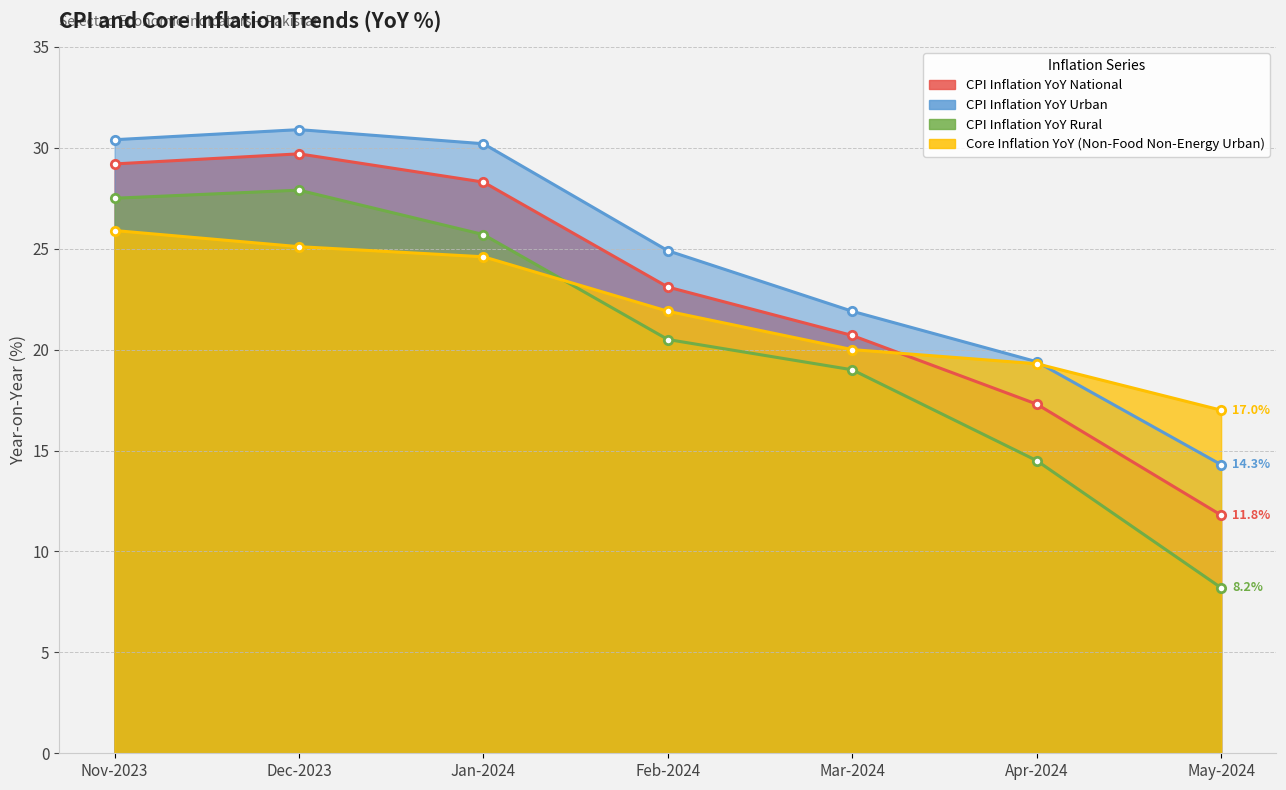

True or false: CPI Inflation YoY National has more than 1 interior local peaks.

False